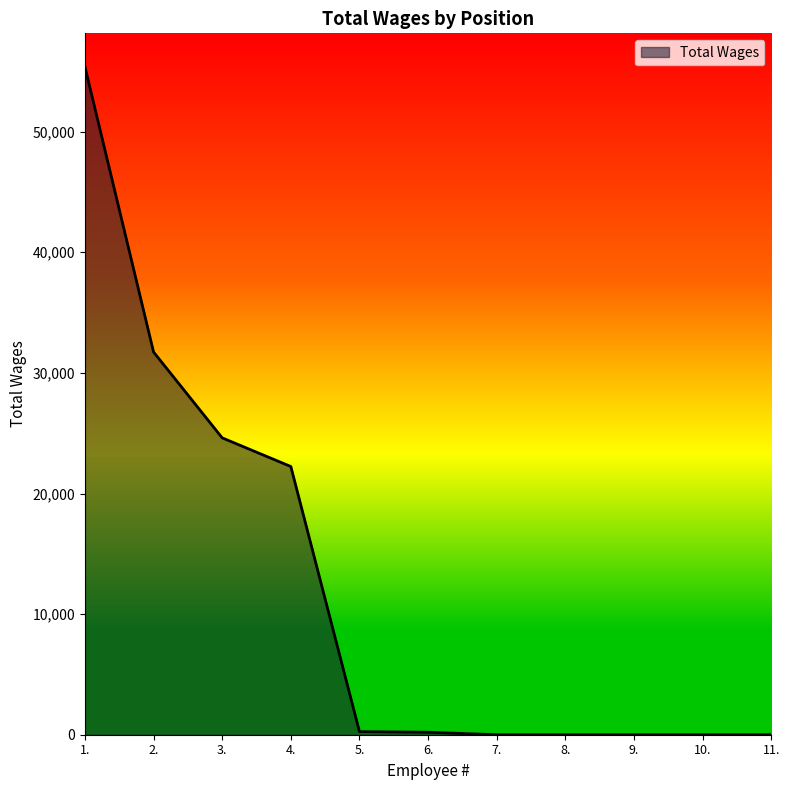

Between 3. and 8., which is larger?

3.